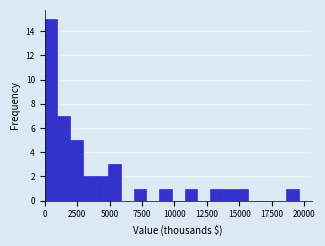

Read against the x-axis, roughly where is the centre of the tallest bar?

500